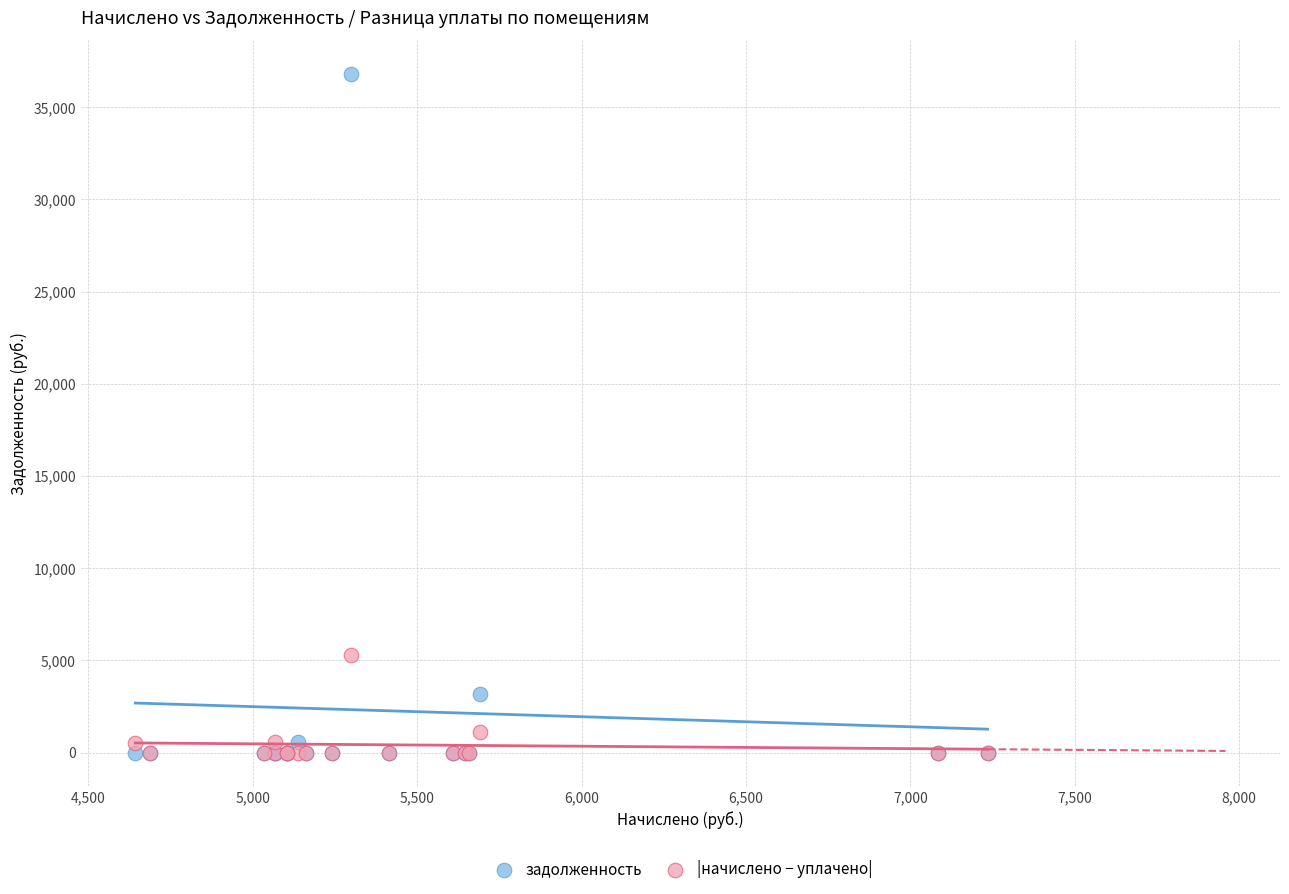

Across all series, what Y value is closest to 18390?

5299.2